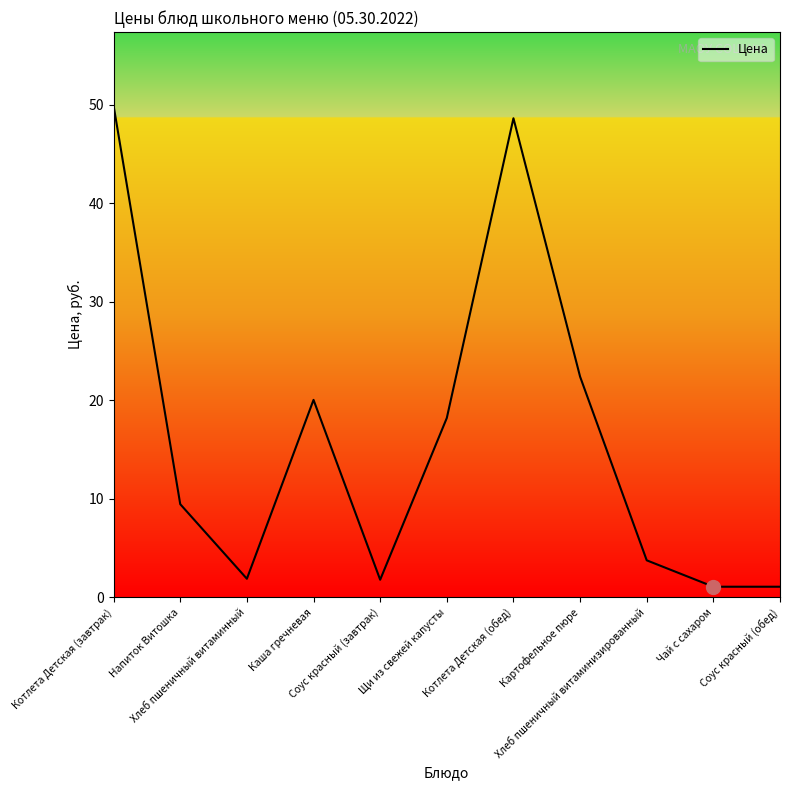

What is the difference between the maximum and minimum values?

48.8